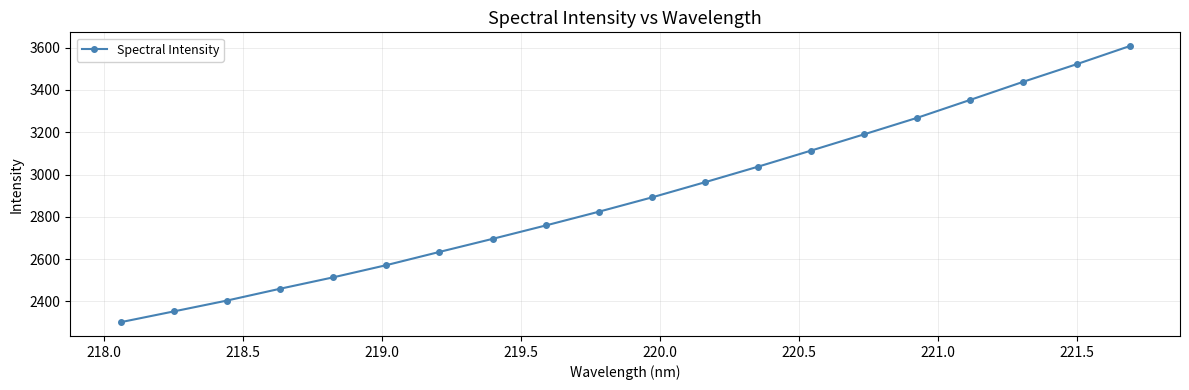

What is the difference between the maximum and minimum values?

1304.6